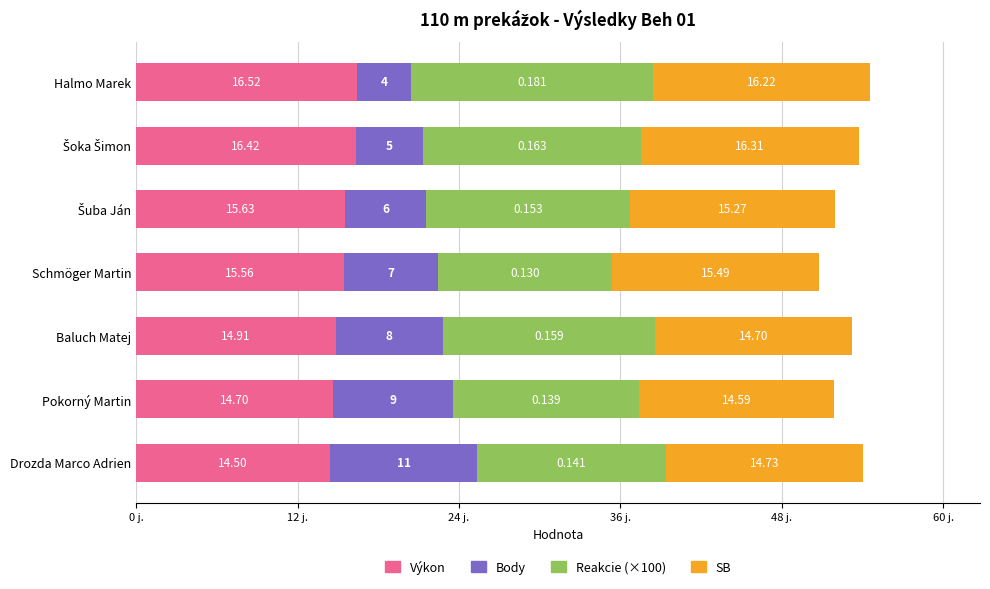

At which category is the sum across all series the highest?

Halmo Marek